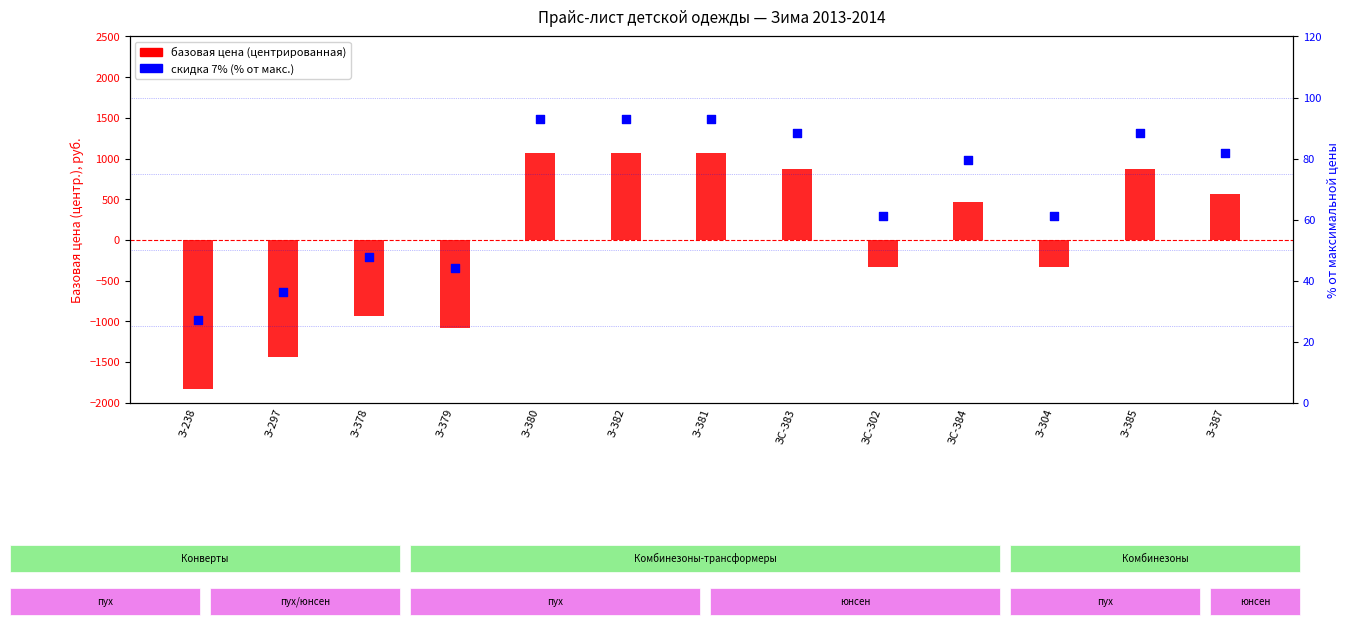

At how many categories does at least one series exceed -72?

13